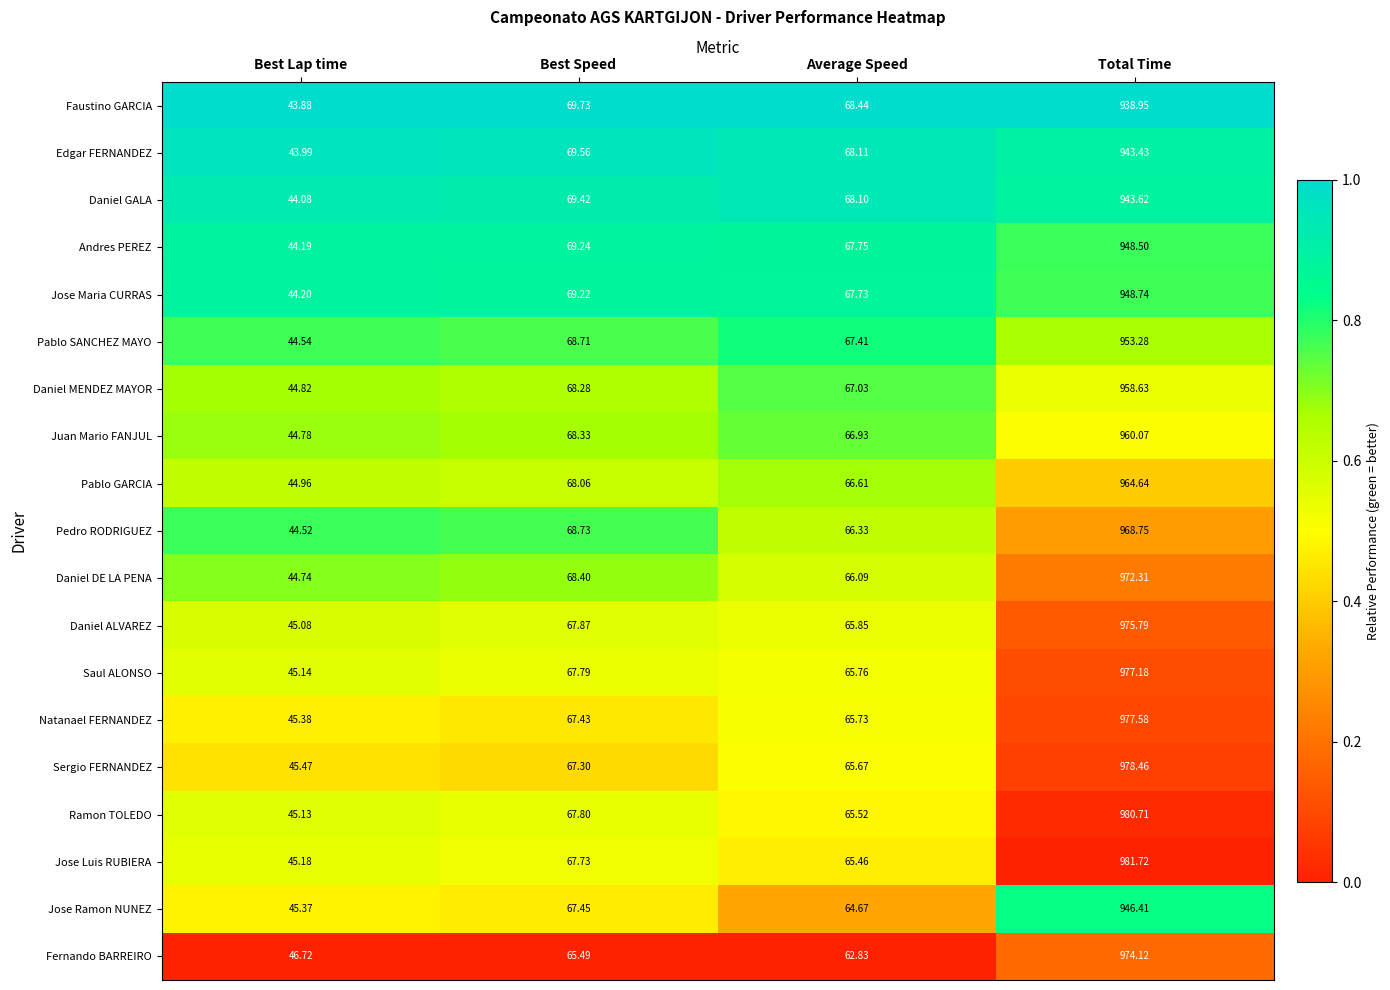

At which category is the sum across all series the highest?

Total Time